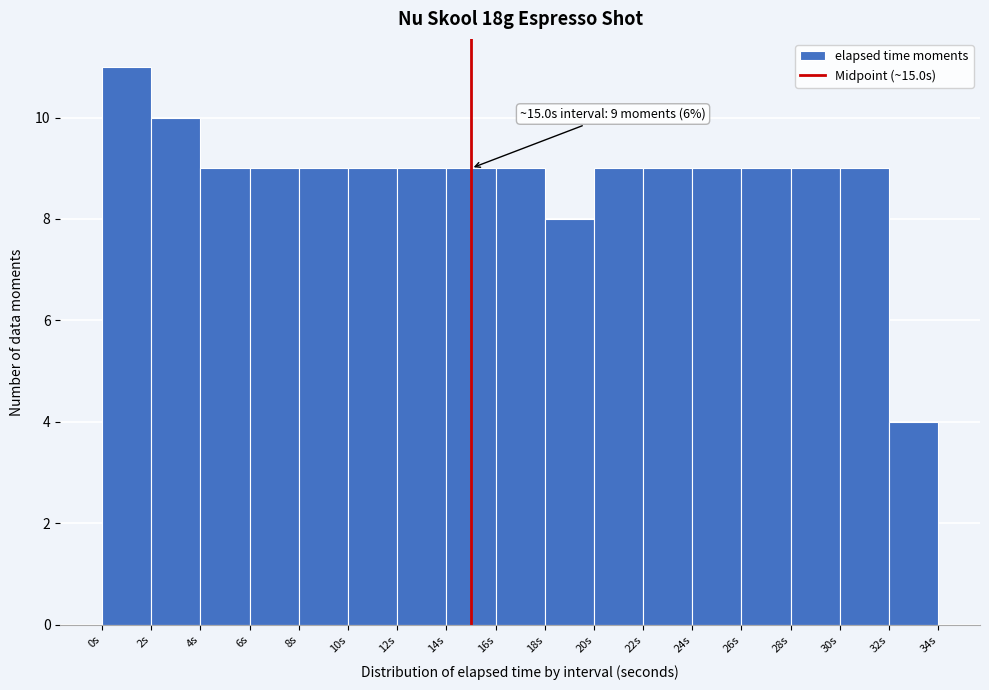

Over which range of the x-axis is the bar tallest?

0 to 2